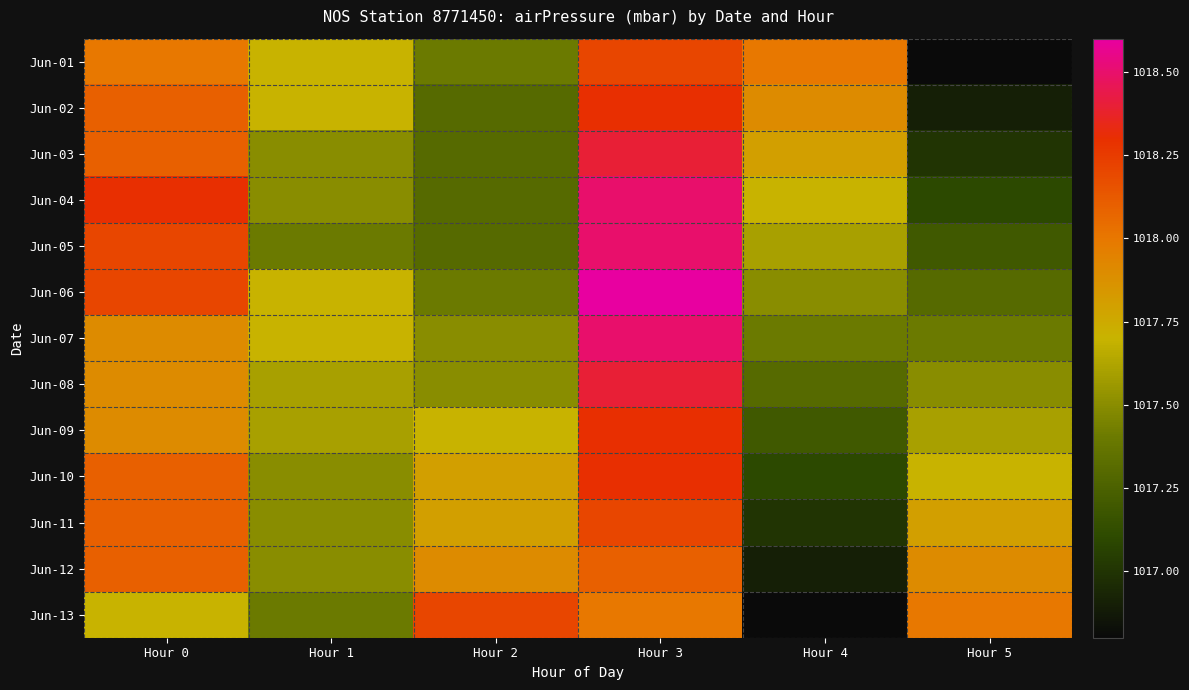

At Hour 3, list the series in order from largest to smallest.

Jun-06, Jun-04, Jun-05, Jun-07, Jun-03, Jun-08, Jun-02, Jun-09, Jun-10, Jun-01, Jun-11, Jun-12, Jun-13